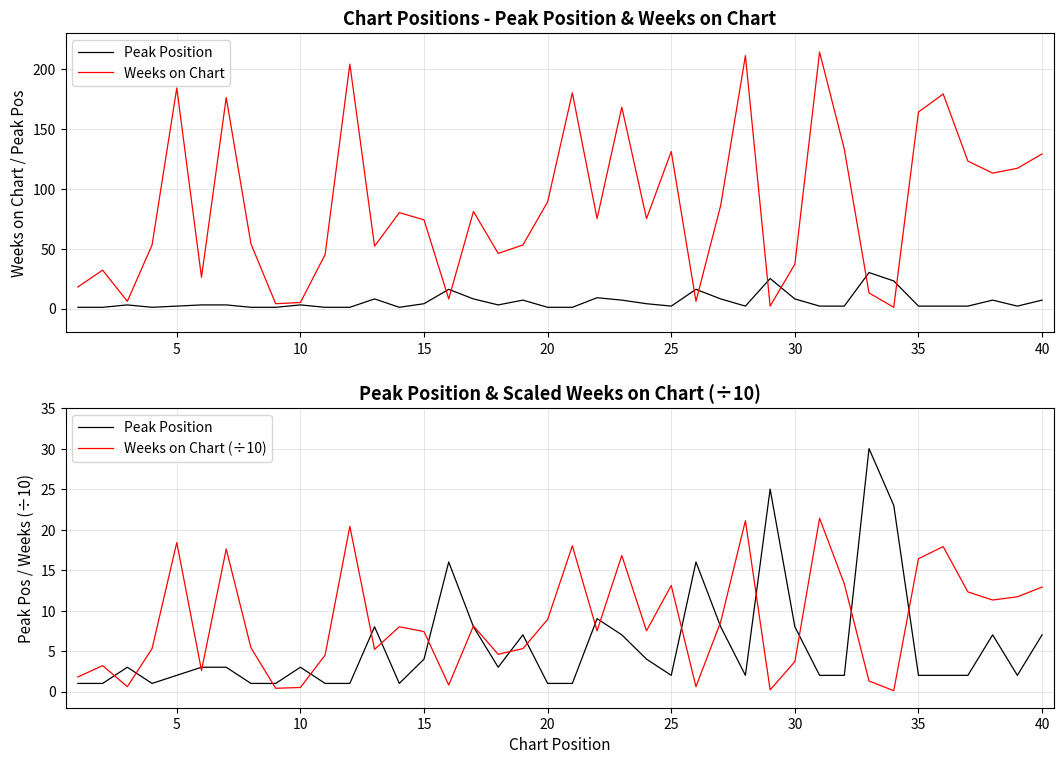

True or false: Weeks on Chart (÷10) has a value of 8.8 at 15.

False